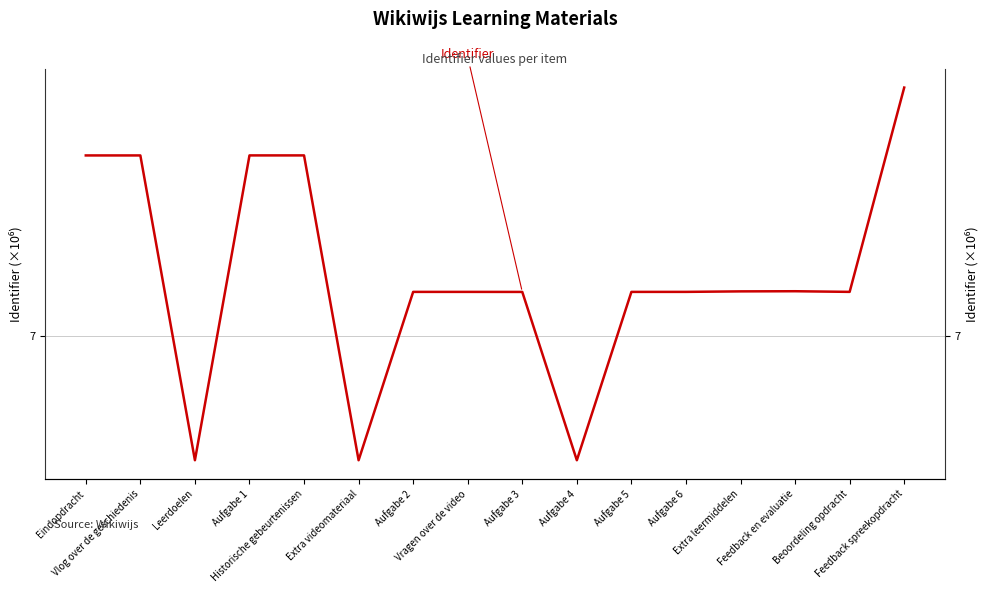

What is the average value?

7.1